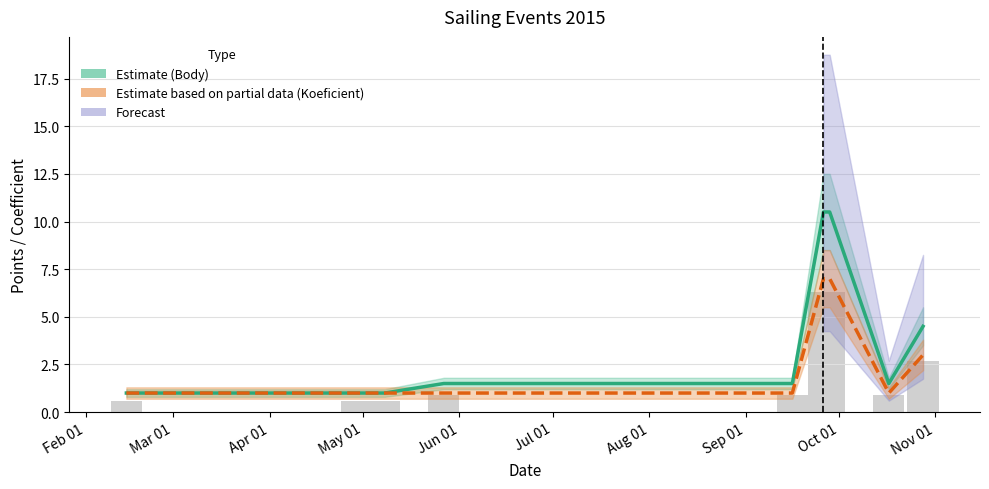

At which label does Estimate (Body) reach its minimum?

Feb 01